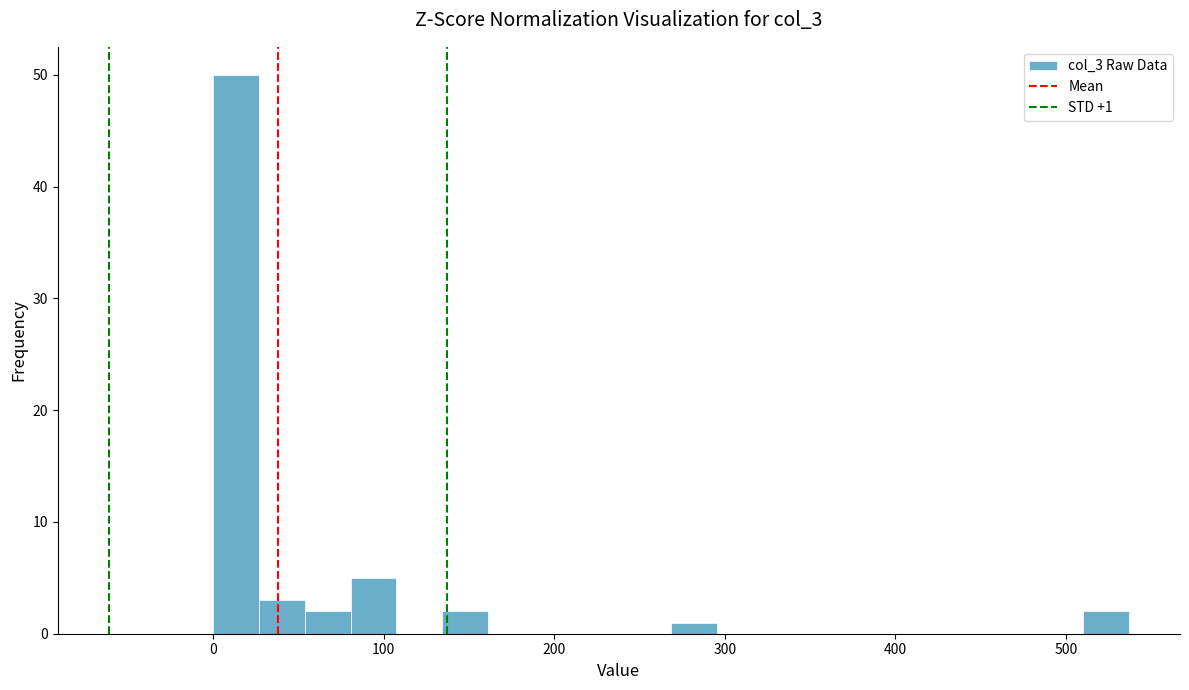

Around what value on the x-axis is the tallest bar? Give the approximate position of its centre, as read against the axis.

10